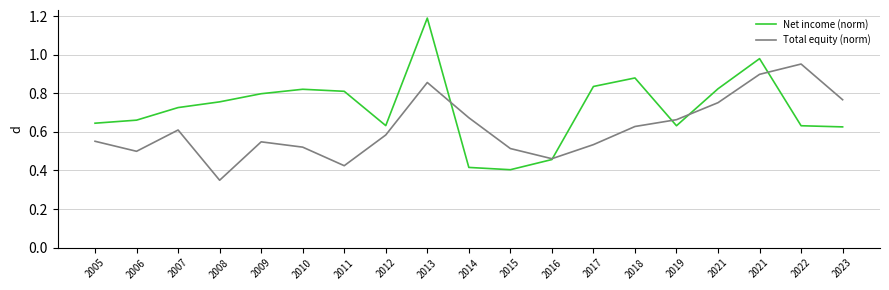

Is this an area chart (filled region under the line)?

No